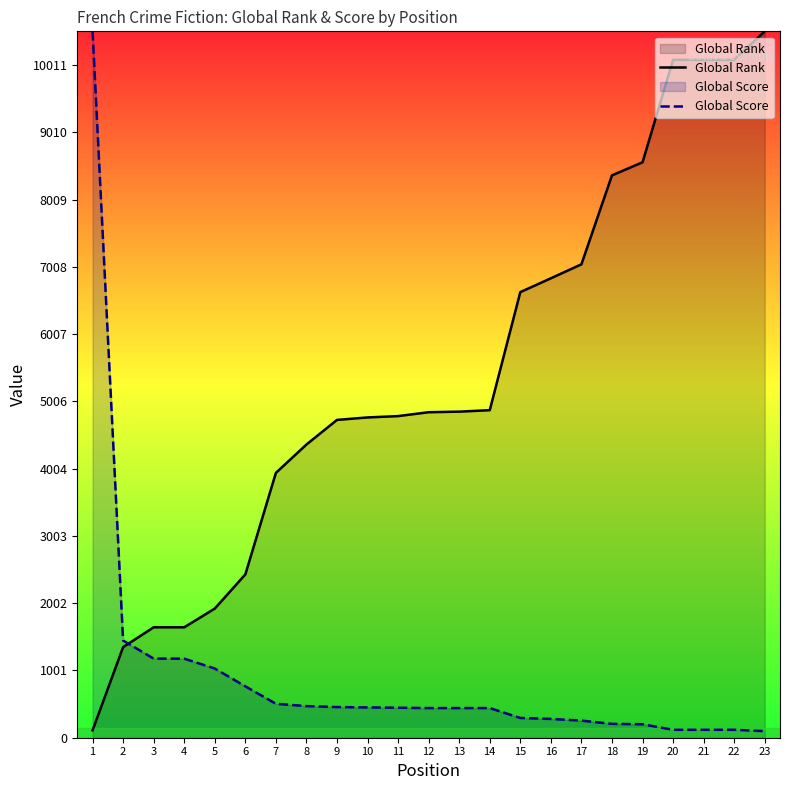

How many data points in Global Score are less than 441?

9